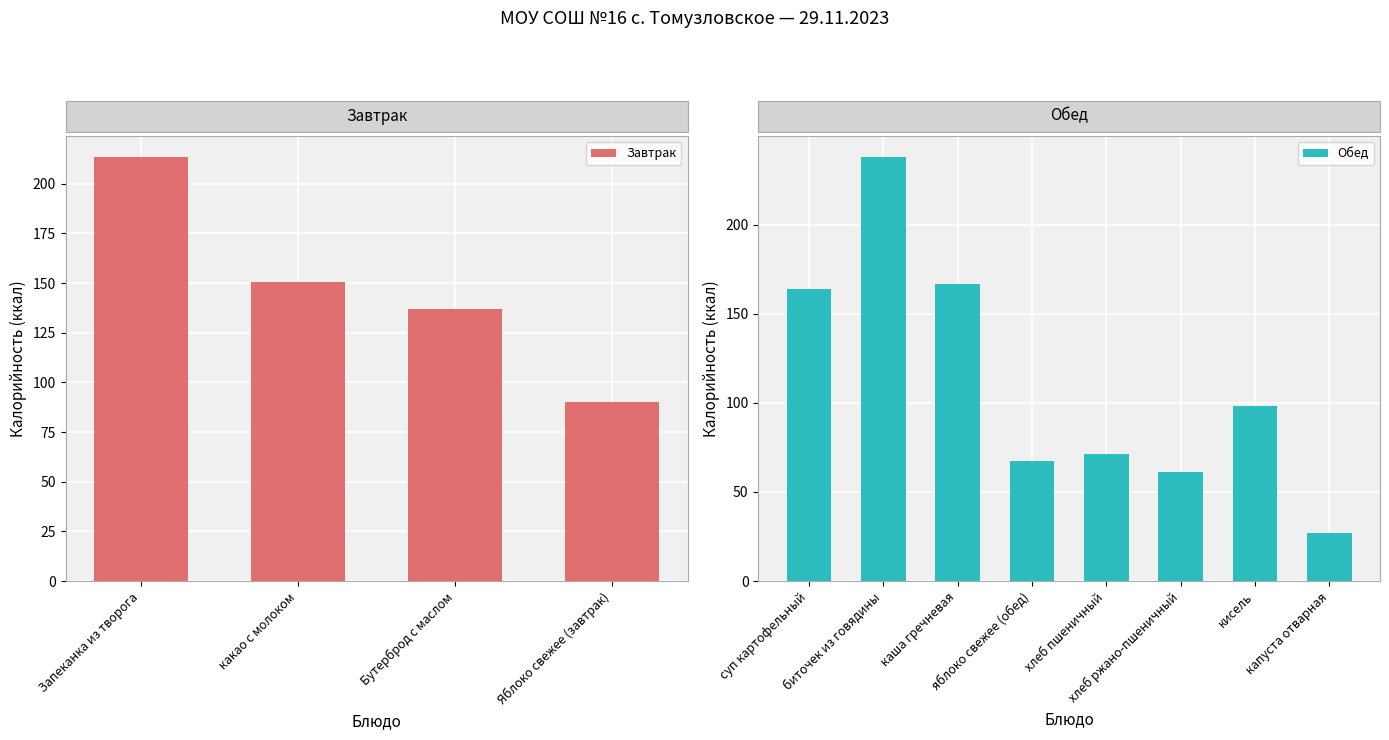

At which label does Завтрак reach its peak?

Запеканка из творога